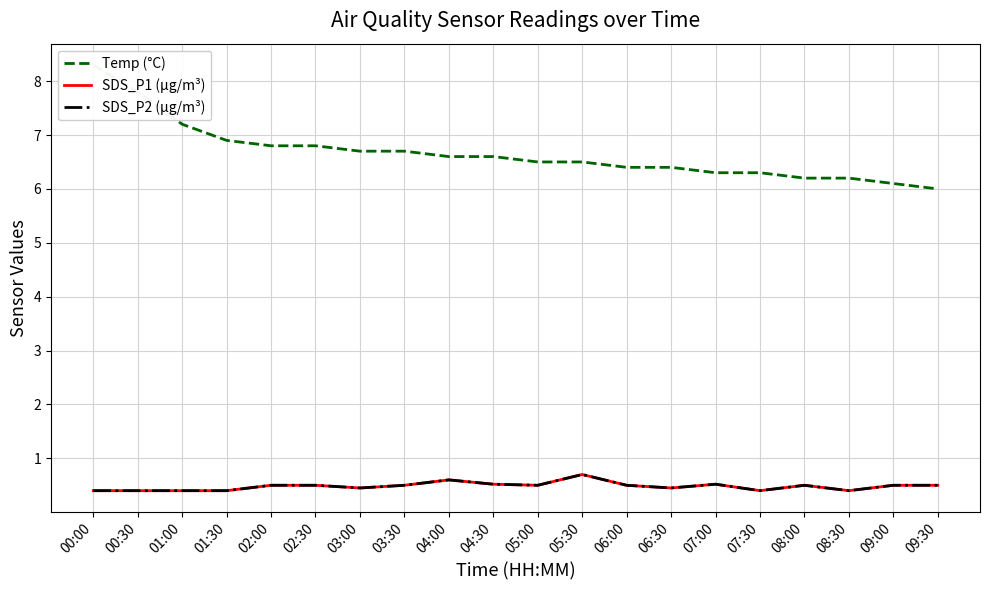

Reading right to left, what are all the values shown in this chart?

Temp (°C): 09:30=6.0	09:00=6.1	08:30=6.2	08:00=6.2	07:30=6.3	07:00=6.3	06:30=6.4	06:00=6.4	05:30=6.5	05:00=6.5	04:30=6.6	04:00=6.6	03:30=6.7	03:00=6.7	02:30=6.8	02:00=6.8	01:30=6.9	01:00=7.2	00:30=7.8	00:00=8.3
SDS_P1 (µg/m³): 09:30=0.5	09:00=0.5	08:30=0.4	08:00=0.5	07:30=0.4	07:00=0.5	06:30=0.5	06:00=0.5	05:30=0.7	05:00=0.5	04:30=0.5	04:00=0.6	03:30=0.5	03:00=0.5	02:30=0.5	02:00=0.5	01:30=0.4	01:00=0.4	00:30=0.4	00:00=0.4
SDS_P2 (µg/m³): 09:30=0.5	09:00=0.5	08:30=0.4	08:00=0.5	07:30=0.4	07:00=0.5	06:30=0.5	06:00=0.5	05:30=0.7	05:00=0.5	04:30=0.5	04:00=0.6	03:30=0.5	03:00=0.5	02:30=0.5	02:00=0.5	01:30=0.4	01:00=0.4	00:30=0.4	00:00=0.4